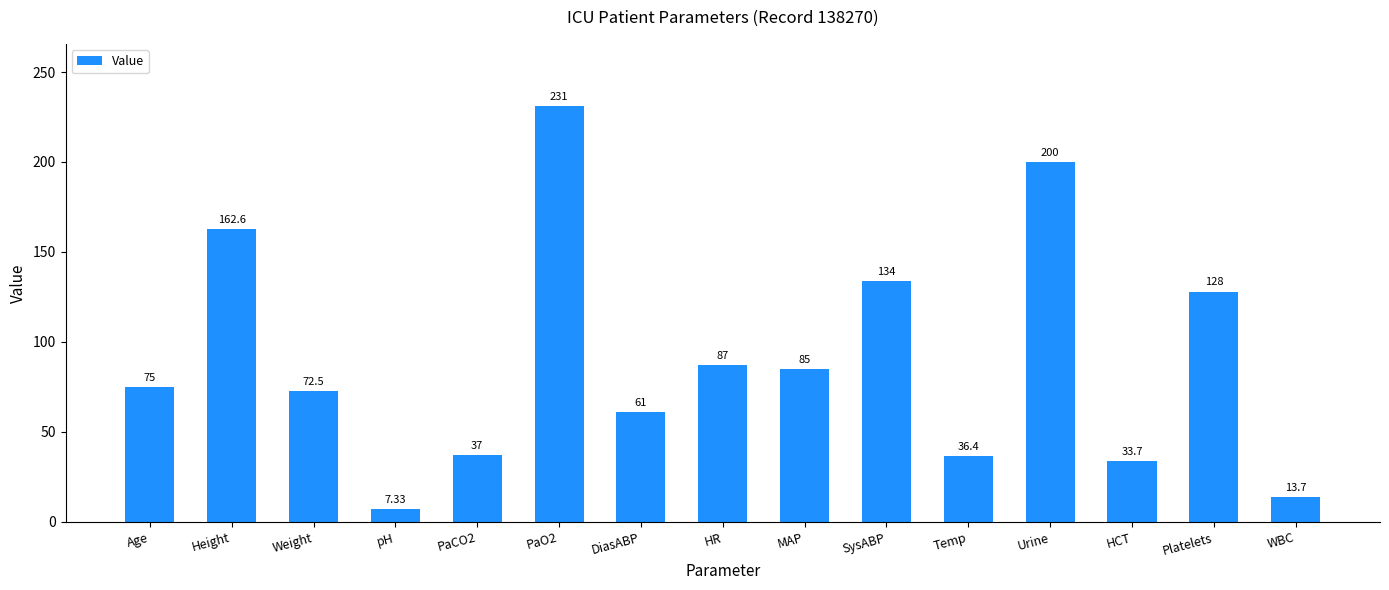

What is the difference between the values at HR and Height?

75.6